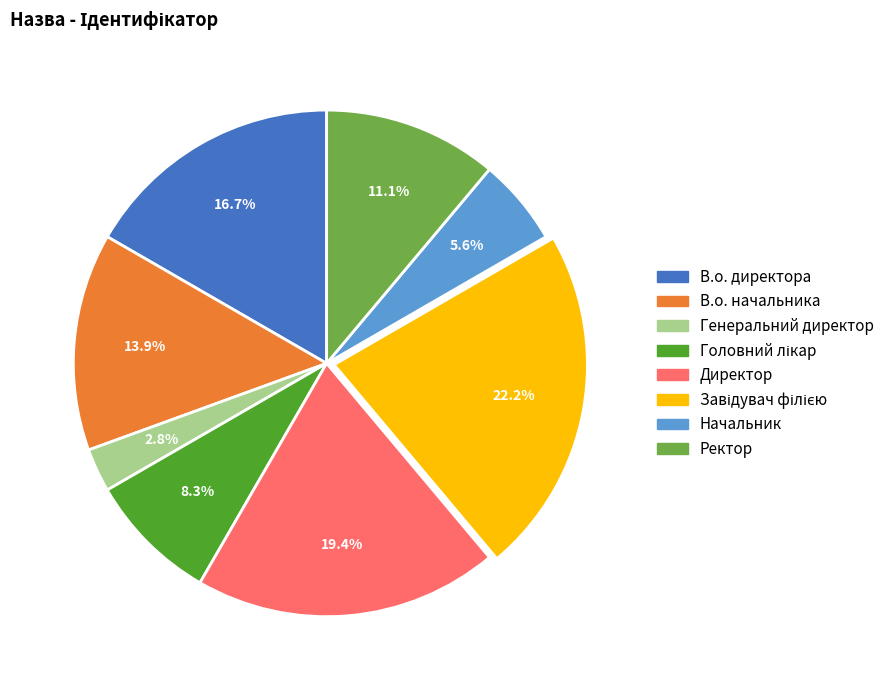

To the nearest percent, what percentage of the pie is Директор?

19%